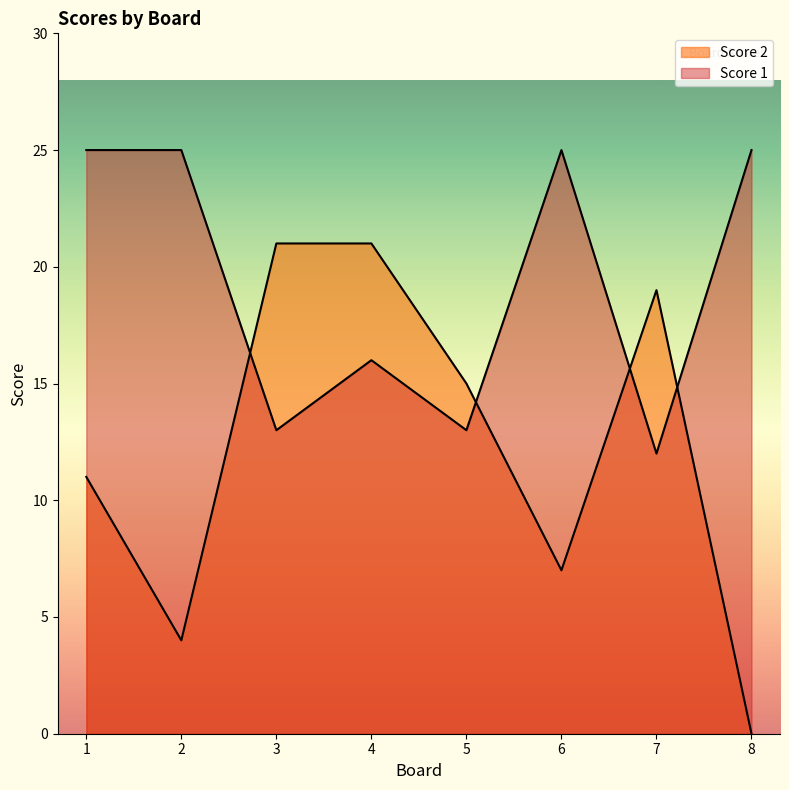

Reading left to right, transcribe all the data shown in this chart.

Score 2: 11	4	21	21	15	7	19	0
Score 1: 25	25	13	16	13	25	12	25